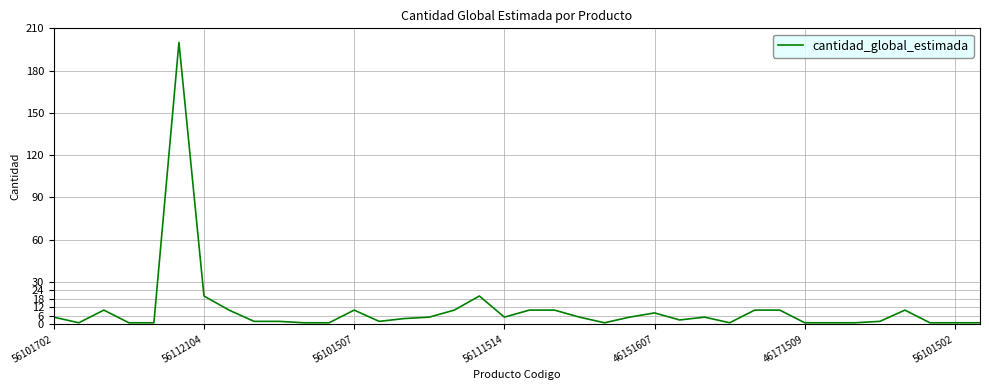

What is the maximum value shown in the chart?

200